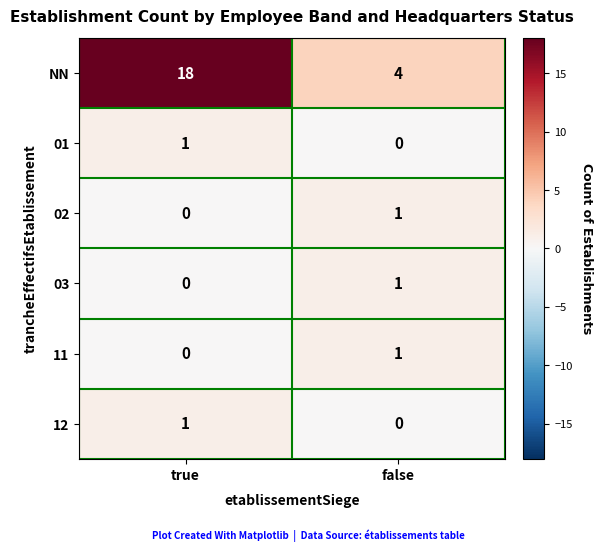

List the labels in order of 11 value, largest first.

false, true